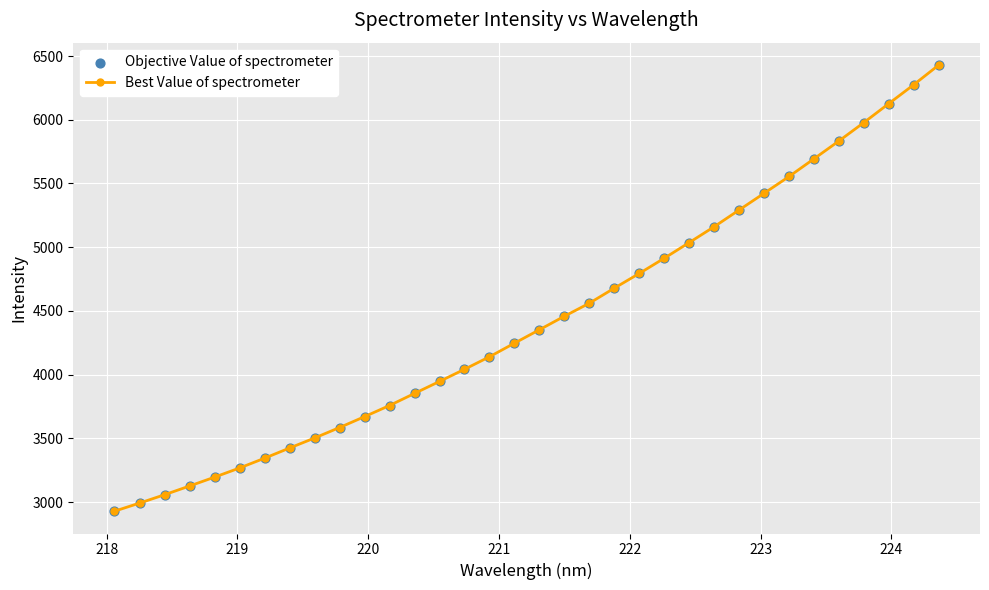

What is the smallest value displayed?

2928.9